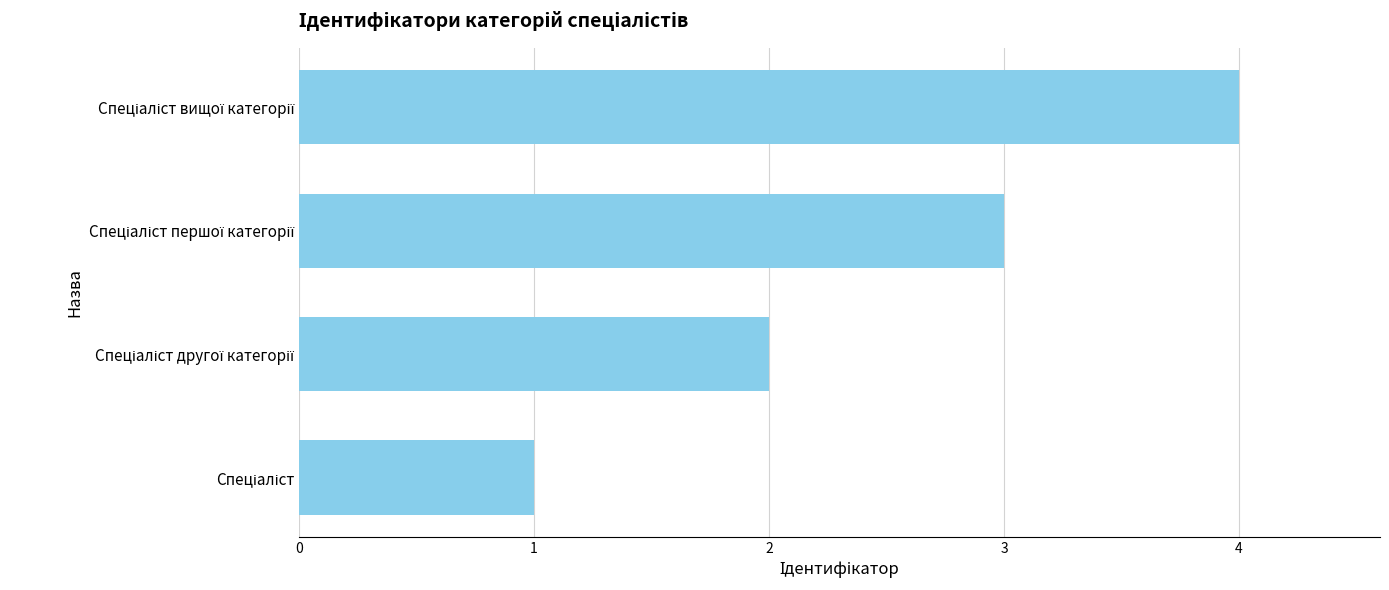

What is the sum of all values?

10